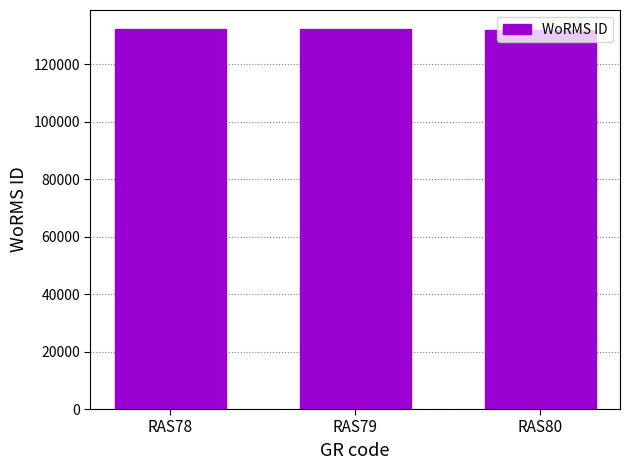

What is the sum of the values at RAS78 and RAS80?

263904